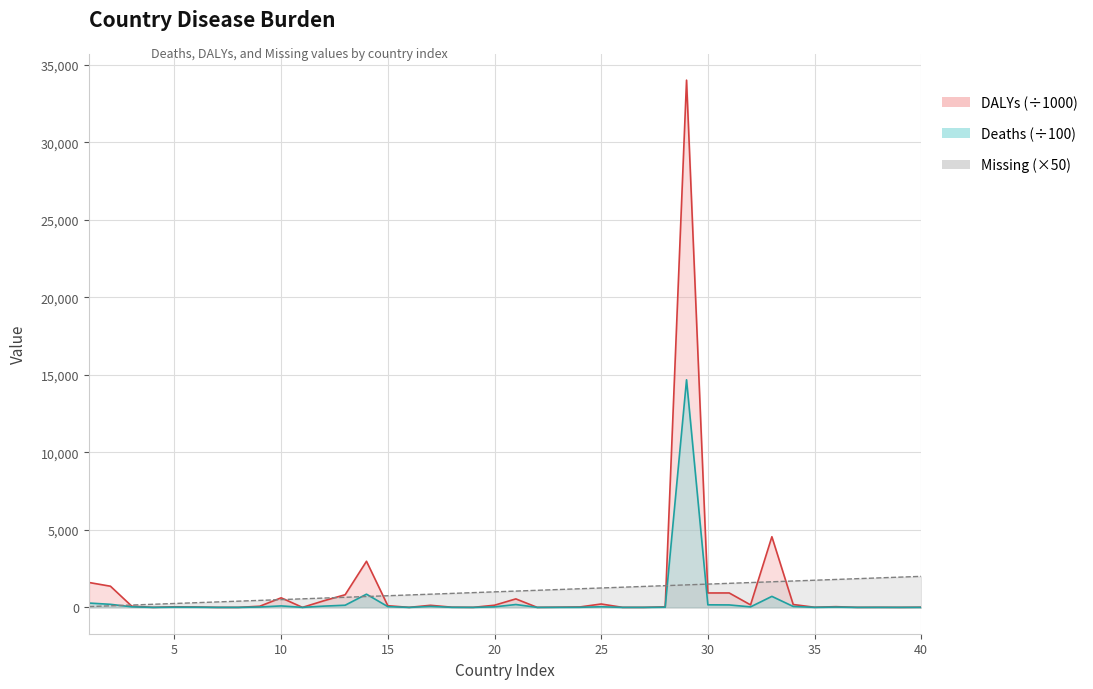

At which category does the chart reach its peak across all series?

29